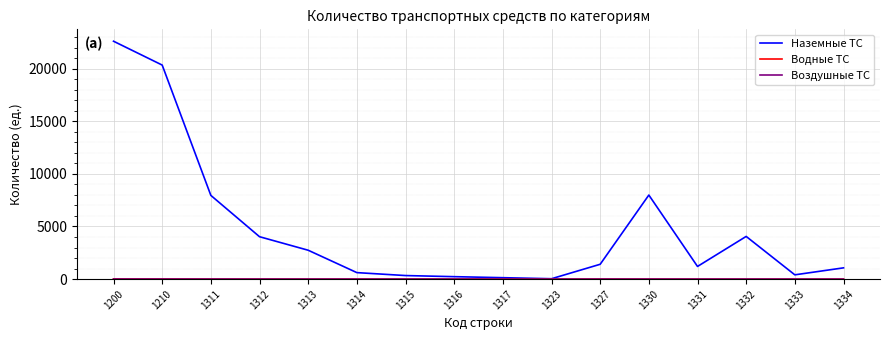

Which series has the largest total across all categories?

Наземные ТС